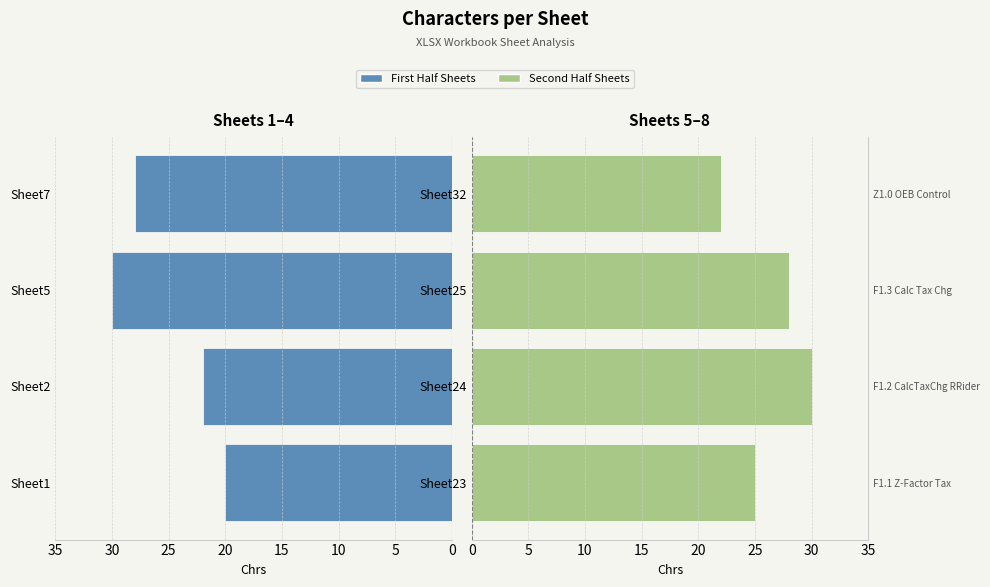

Reading left to right, what are all the values shown in this chart?

First Half Sheets: 20	22	30	28
Second Half Sheets: 25	30	28	22